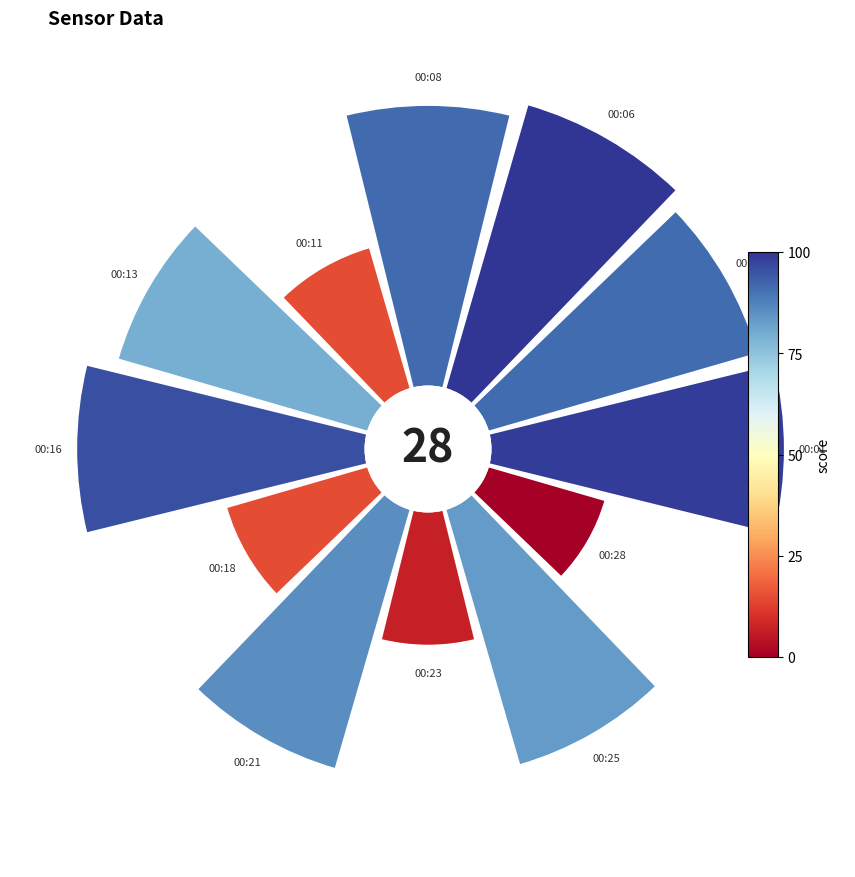

How many segments does this pie chart have?

12